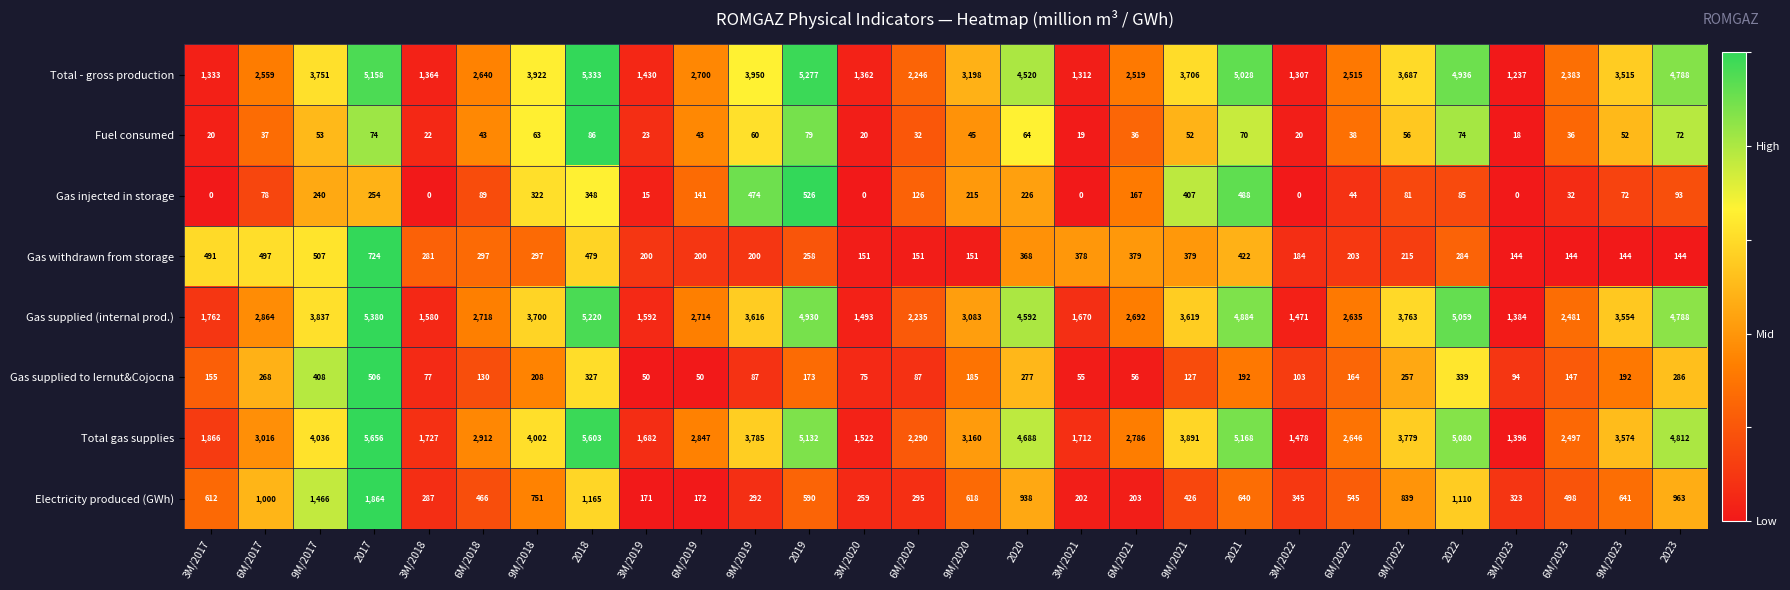

What is the difference between the maximum and minimum values in the Gas supplied to Iernut&Cojocna series?

456